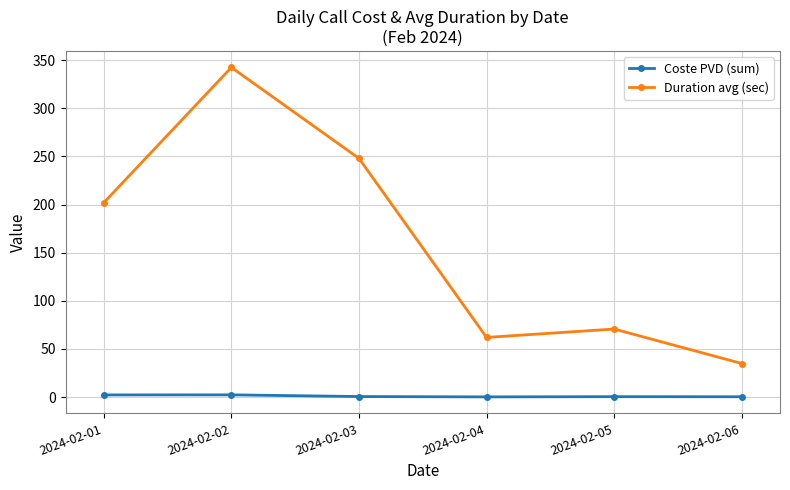

Rank the series by their average value, from lowest to highest.

Coste PVD (sum), Duration avg (sec)